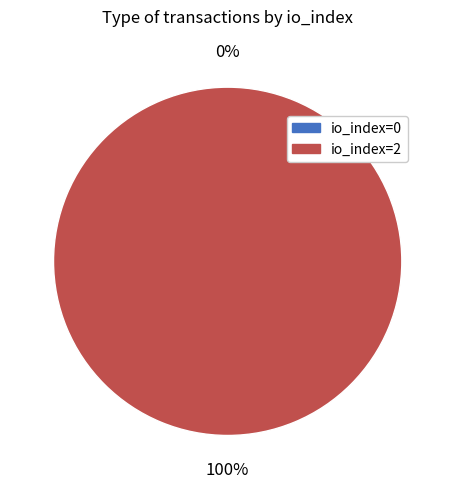

To the nearest percent, what portion does io_index=2 represent?

100%